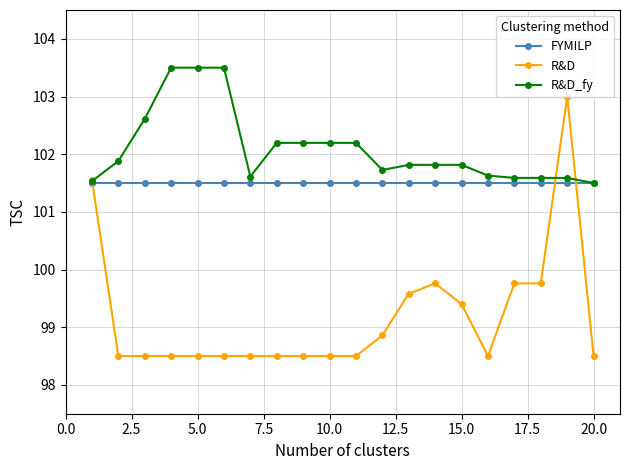

List the series in order of their peak value, highest first.

R&D_fy, R&D, FYMILP